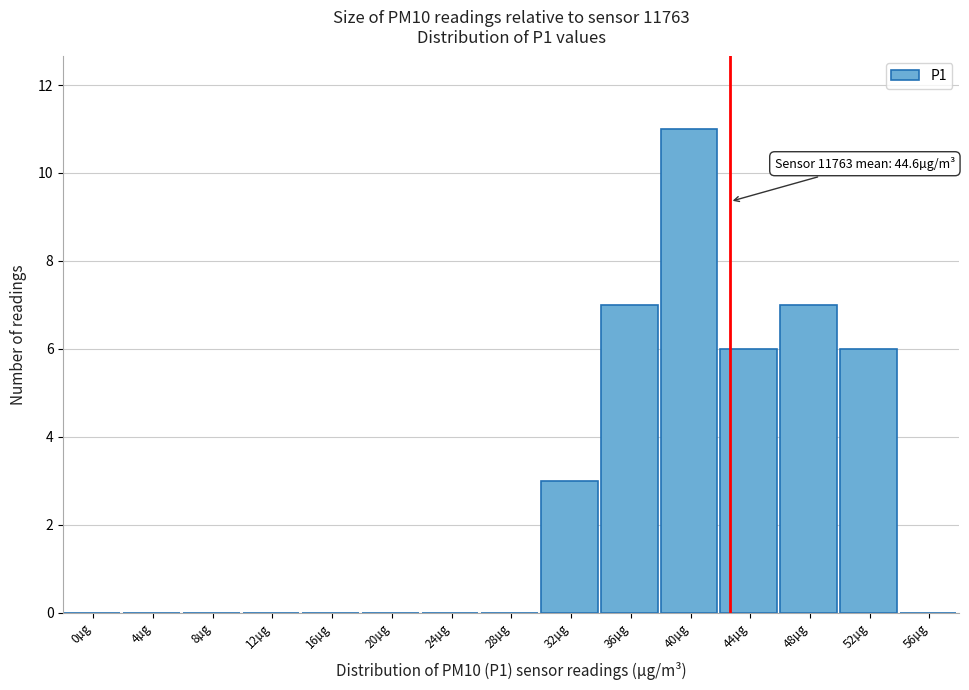

Reading left to right, transcribe all the data shown in this chart.

0µg=0	4µg=0	8µg=0	12µg=0	16µg=0	20µg=0	24µg=0	28µg=0	32µg=3	36µg=7	40µg=11	44µg=6	48µg=7	52µg=6	56µg=0